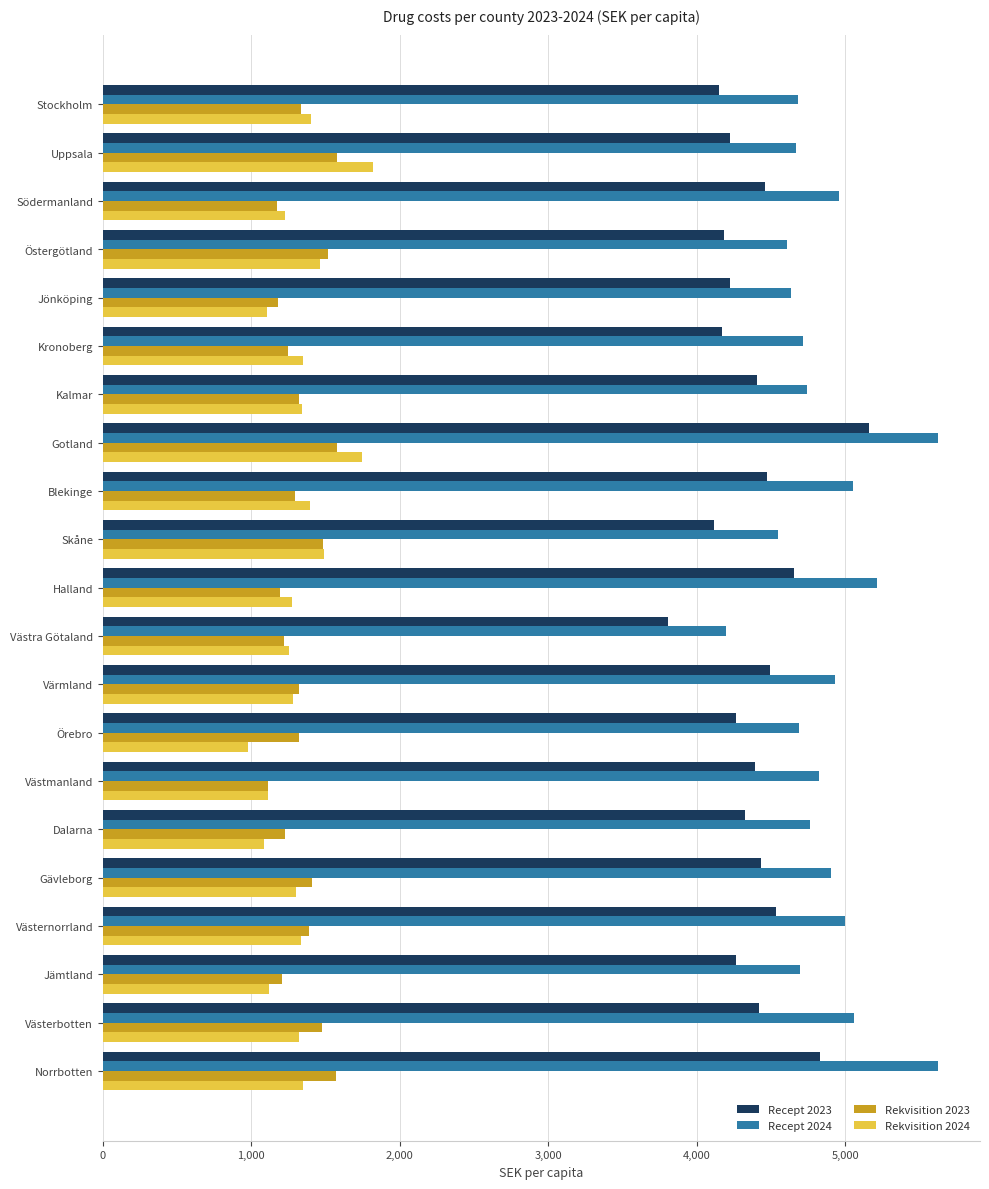

What is the sum of all Recept 2024 values?

102150.0